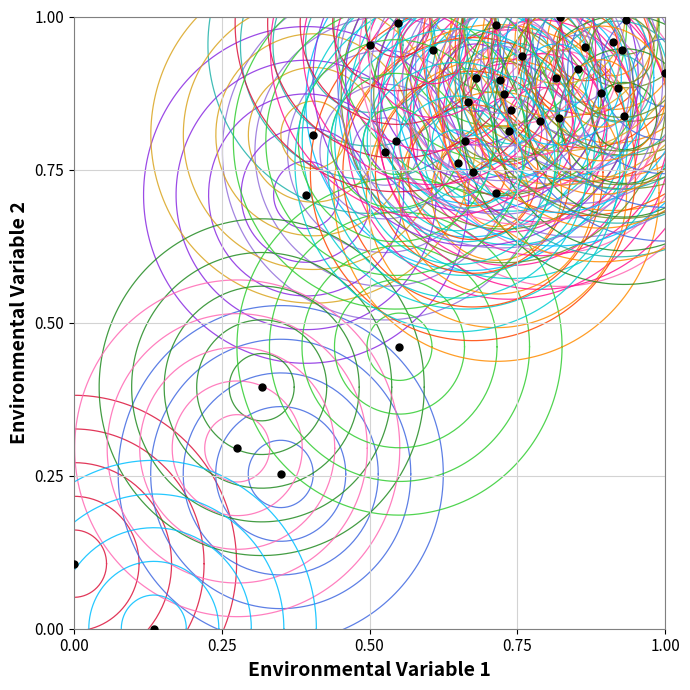

Count the number of points in this scatter plot.

38